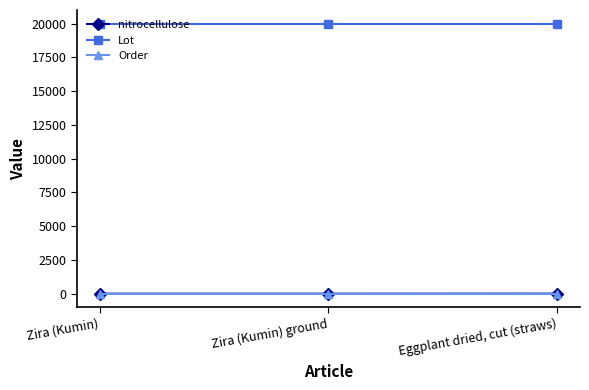

What is the greatest value displayed?

20000.0